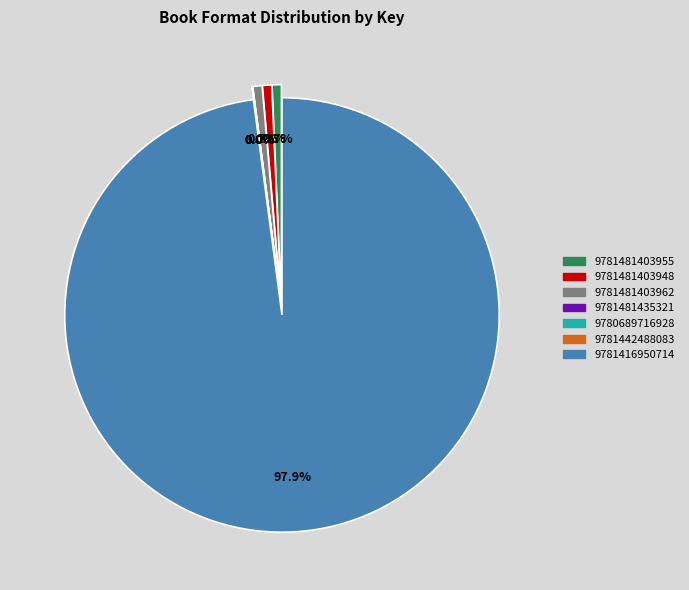

Which category has the smallest portion of the pie?

9781481435321